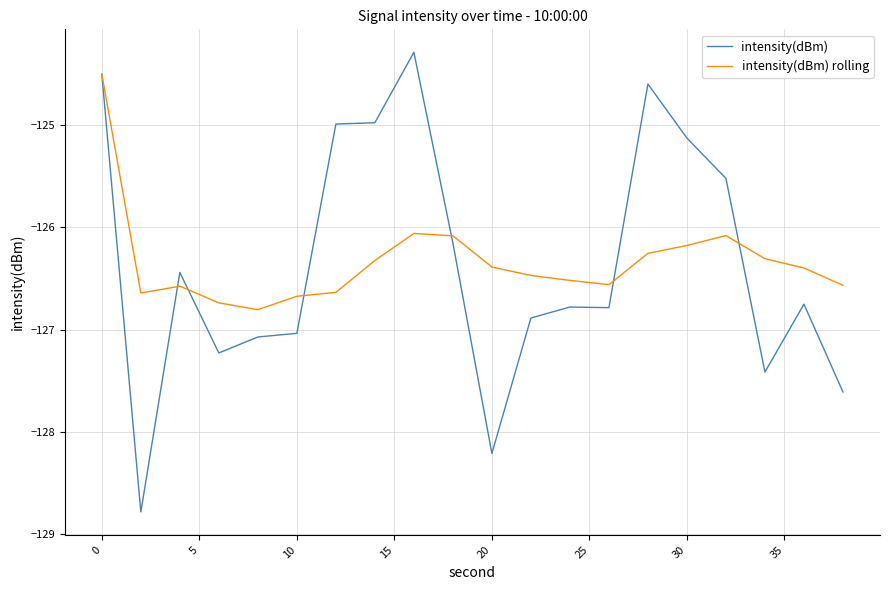

Which series has the largest range (max minus min)?

intensity(dBm)